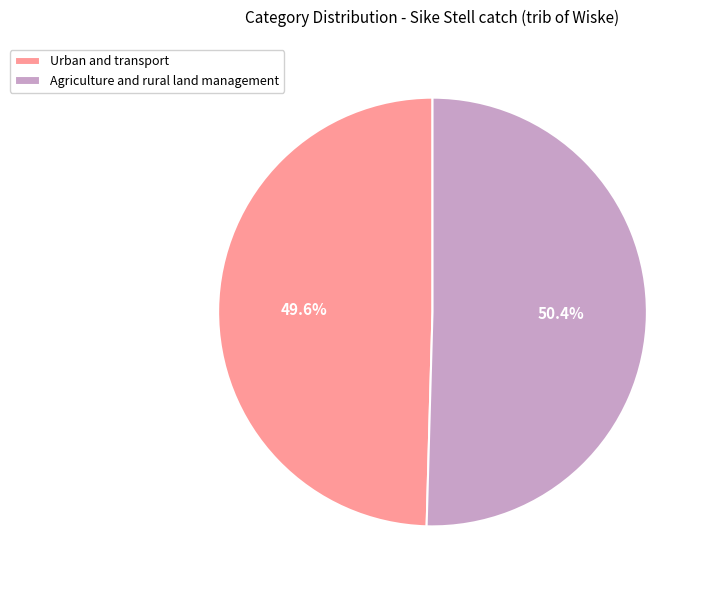

Is there any slice that represents more than half of the pie?

Yes